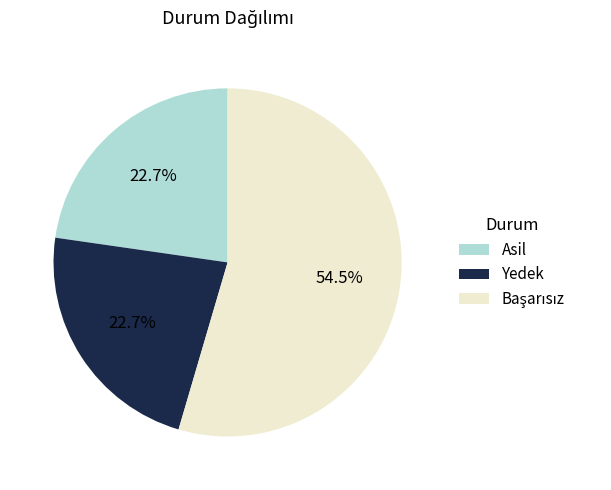

Does Yedek account for over 50% of the chart?

No